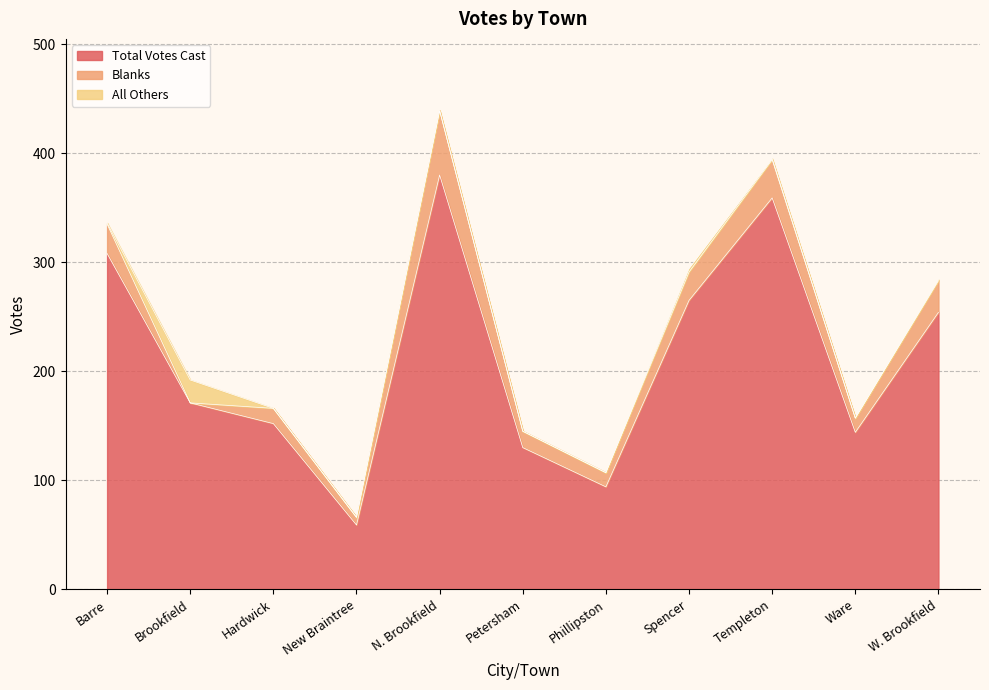

What is the highest value of the Blanks series?

59